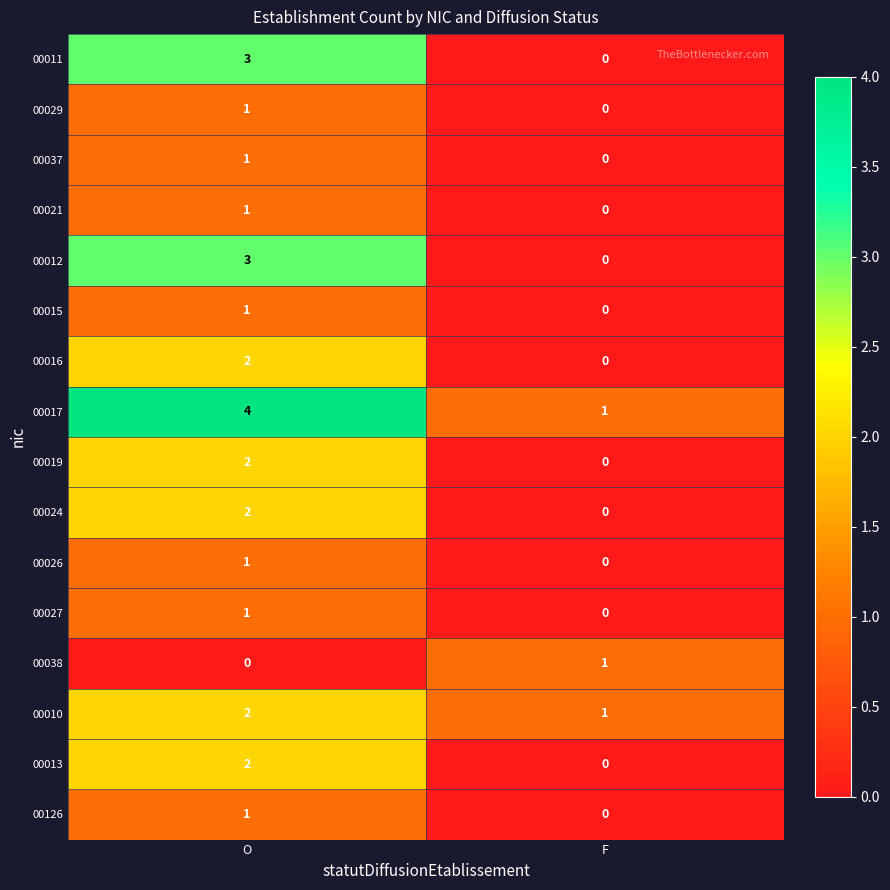

Which category has the highest value across all series?

O